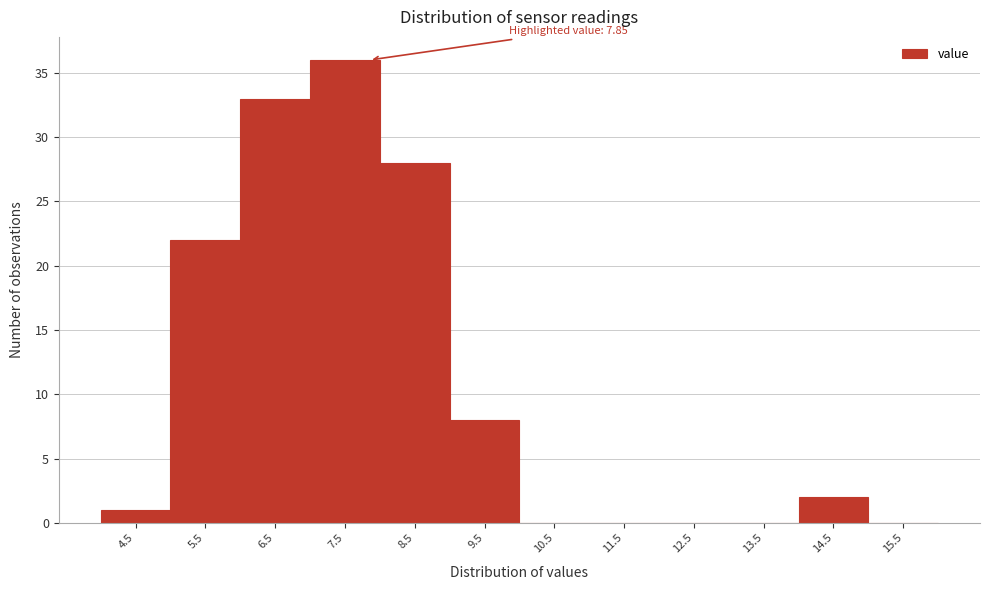

Reading left to right, transcribe all the data shown in this chart.

4.5=1	5.5=22	6.5=33	7.5=36	8.5=28	9.5=8	10.5=0	11.5=0	12.5=0	13.5=0	14.5=2	15.5=0